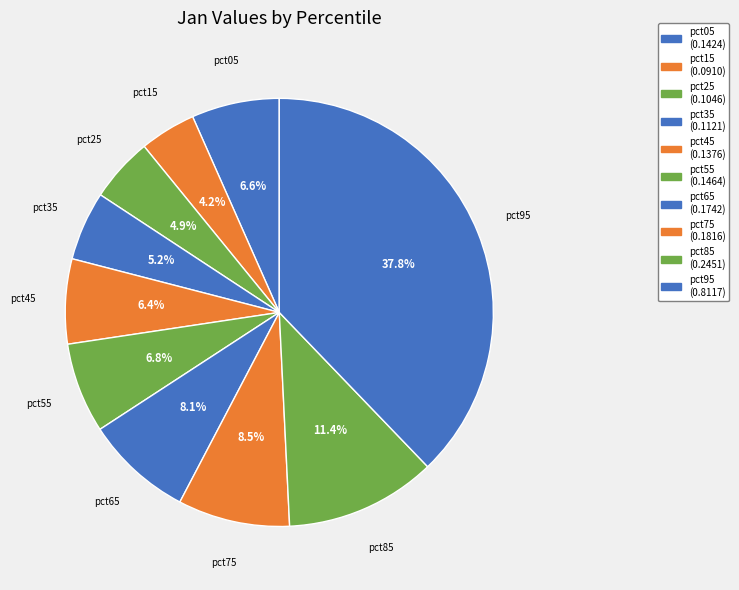

Count the number of slices in the pie.

10